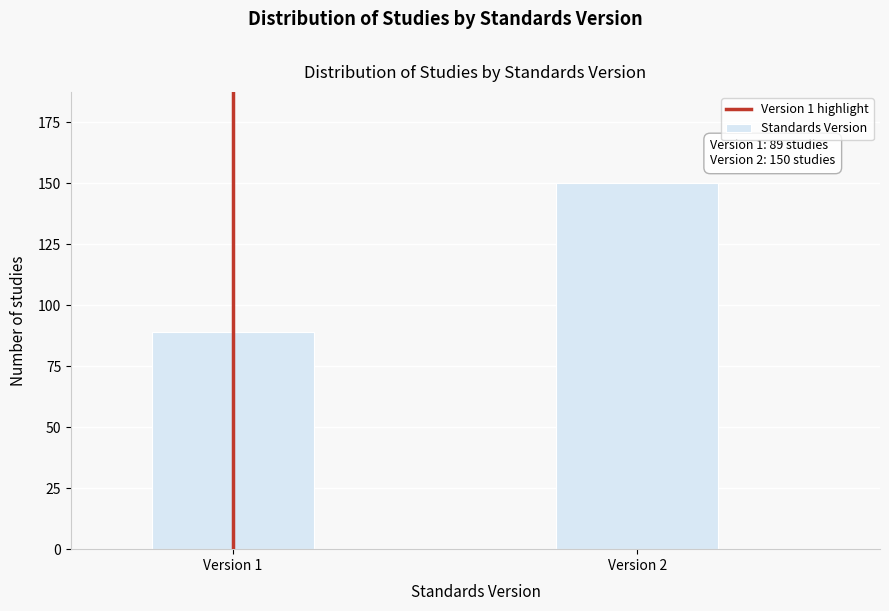

Reading left to right, extract all data points from this chart.

Version 1=89	Version 2=150